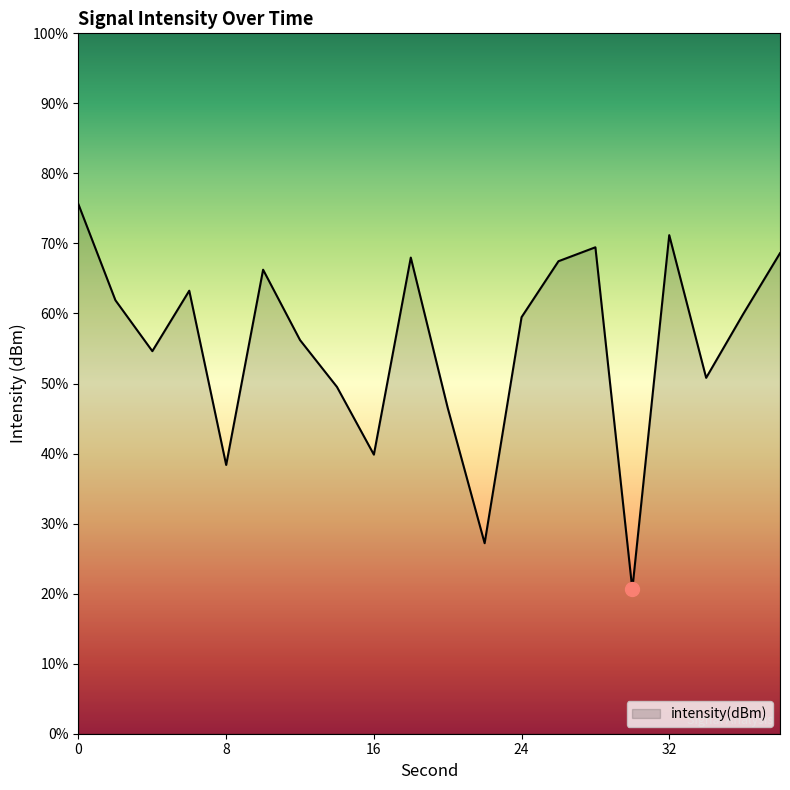

The chart shows a value of -66.0 at 20. True or false?

False